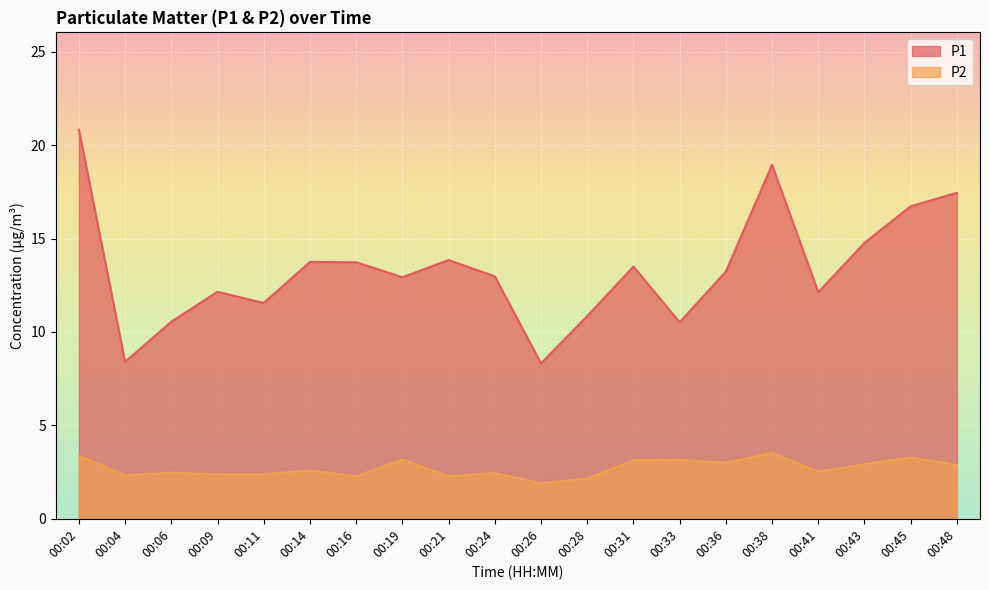

Where is the first local minimum for P2?

00:04